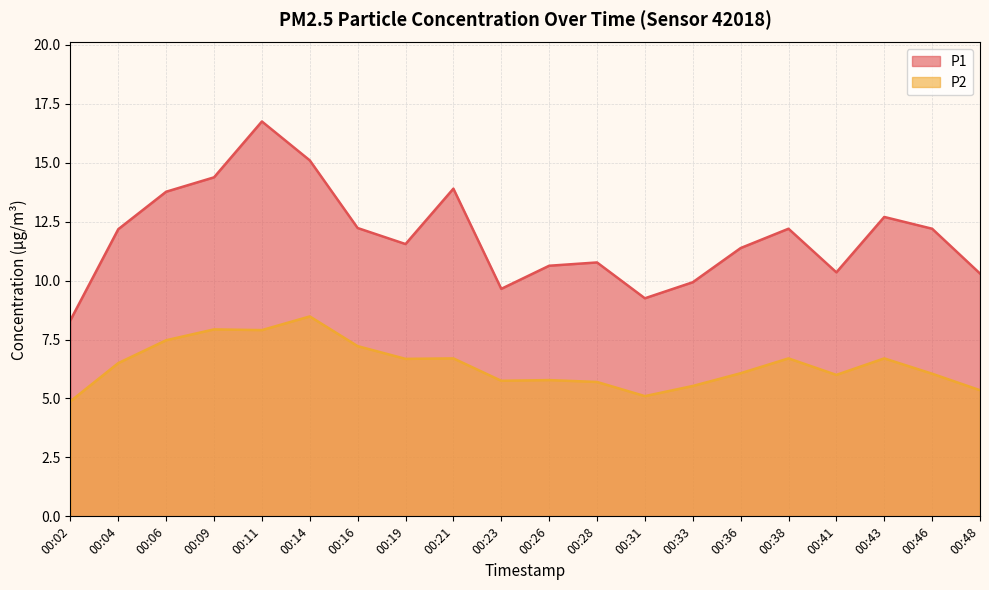

What is the value of the P1 point at the 12th from the left?

10.8